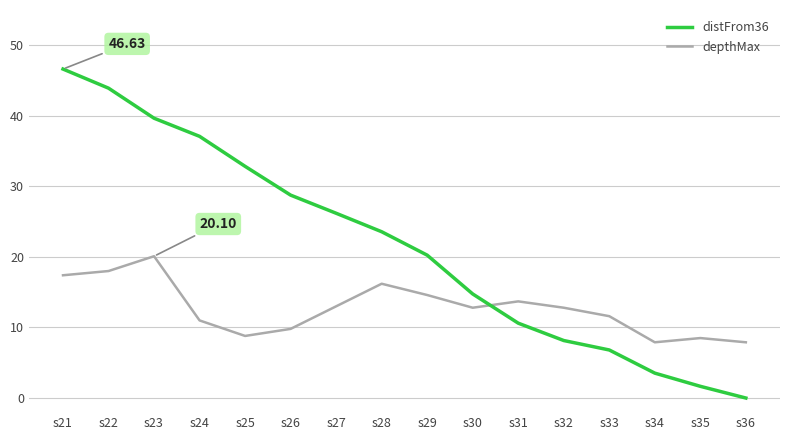

The depthMax series shows 6.8 at s30. True or false?

False